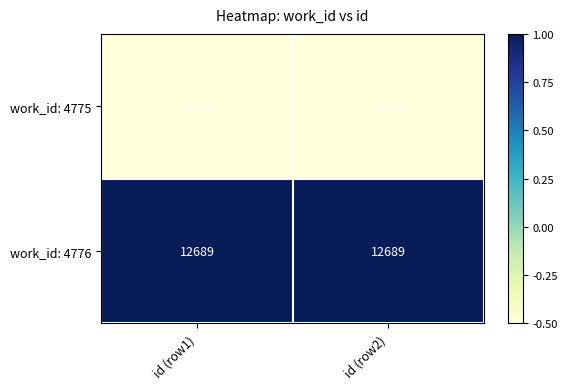

How many series are shown in this chart?

2